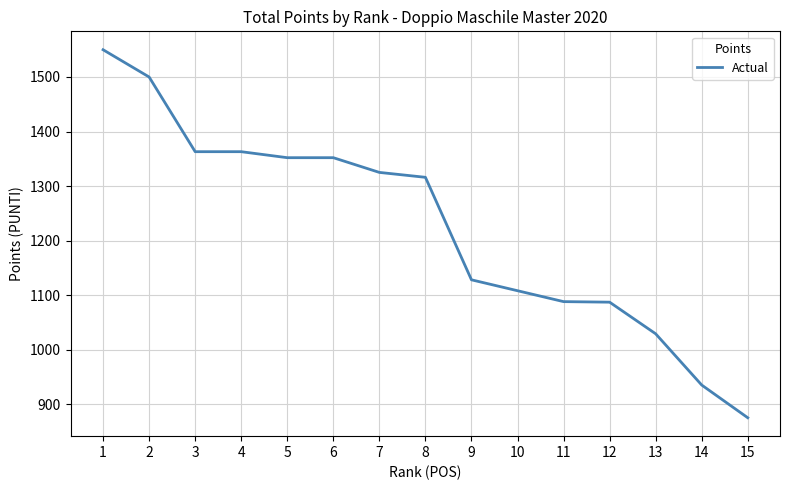

What is the ratio of the value at 15 to the value at 4?

0.6